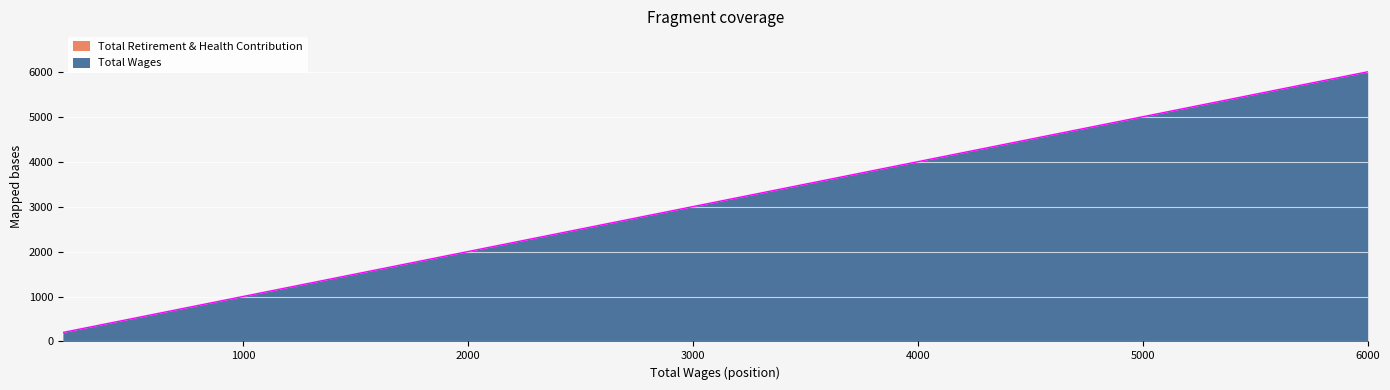

Rank the categories by value from highest to lowest.

6000.0, 5400.0, 5200.0, 5100.0, 2900.0, 200.0